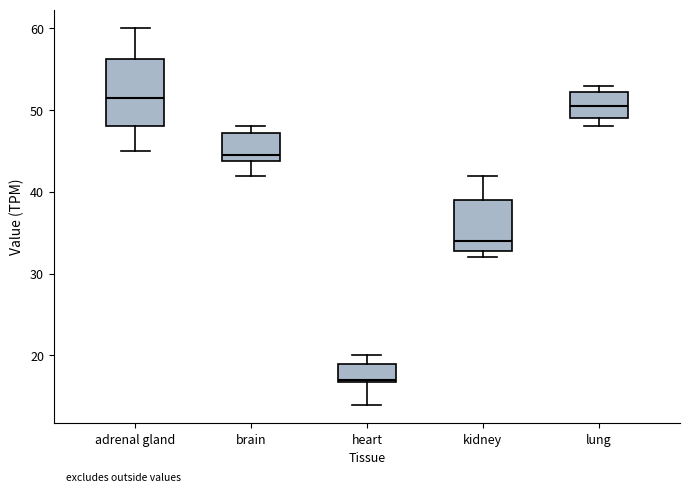

Which box's median line is the highest?

adrenal gland